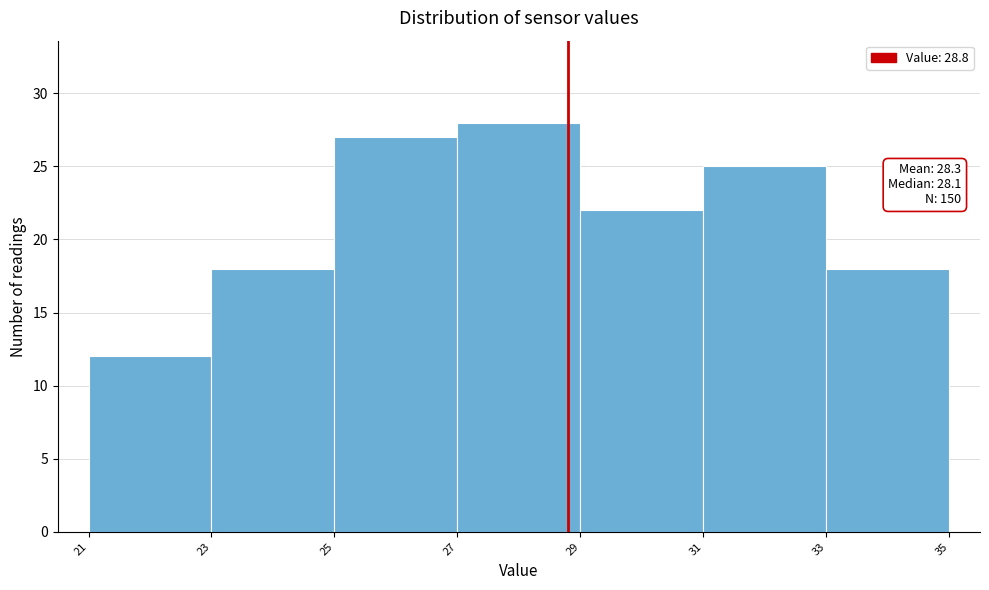

Over which range of the x-axis is the bar tallest?

27 to 29